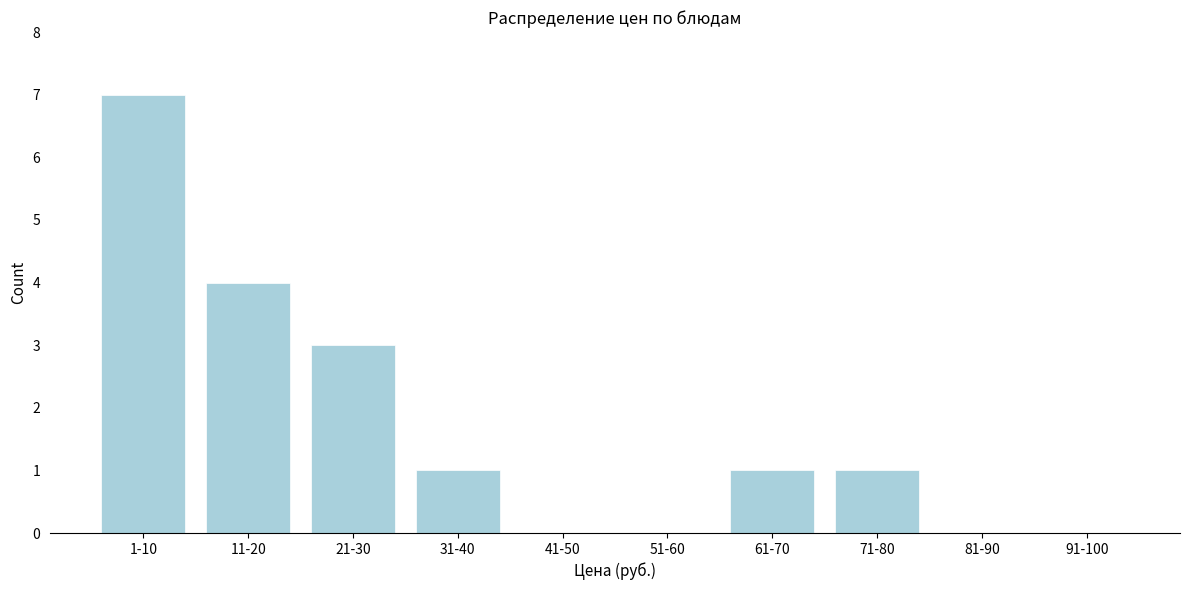

Reading left to right, extract all data points from this chart.

1-10=7	11-20=4	21-30=3	31-40=1	41-50=0	51-60=0	61-70=1	71-80=1	81-90=0	91-100=0